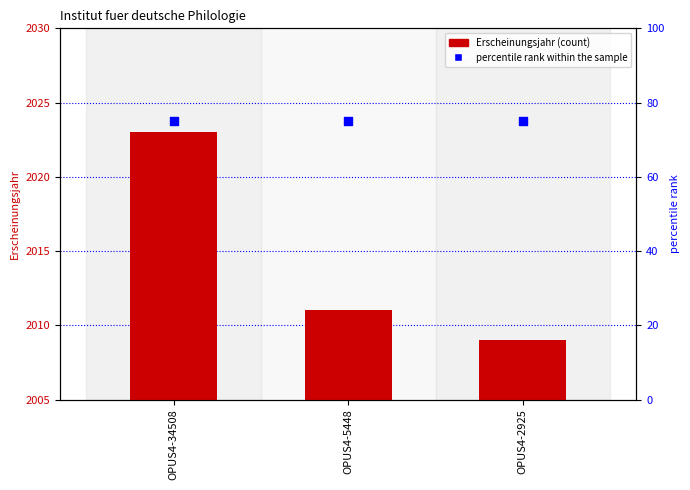

Which series has the largest total across all categories?

Erscheinungsjahr